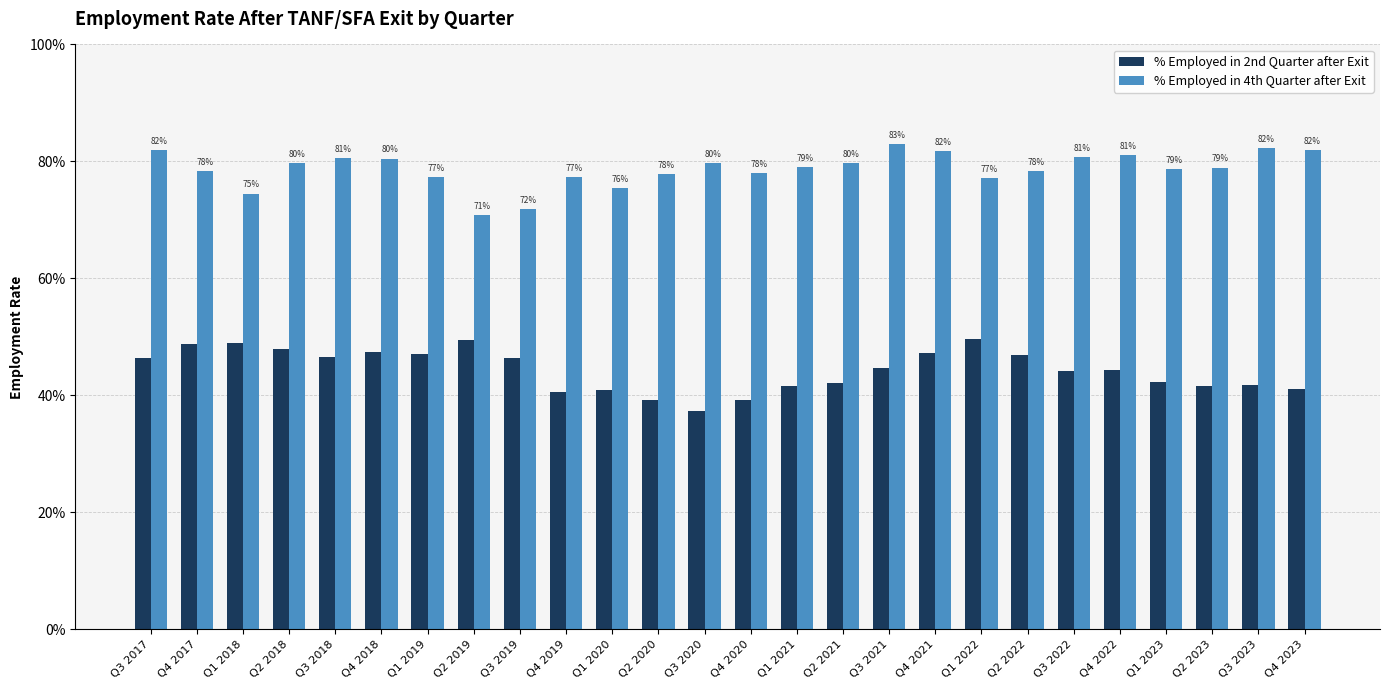

List the series in order of their peak value, lowest first.

% Employed in 2nd Quarter after Exit, % Employed in 4th Quarter after Exit